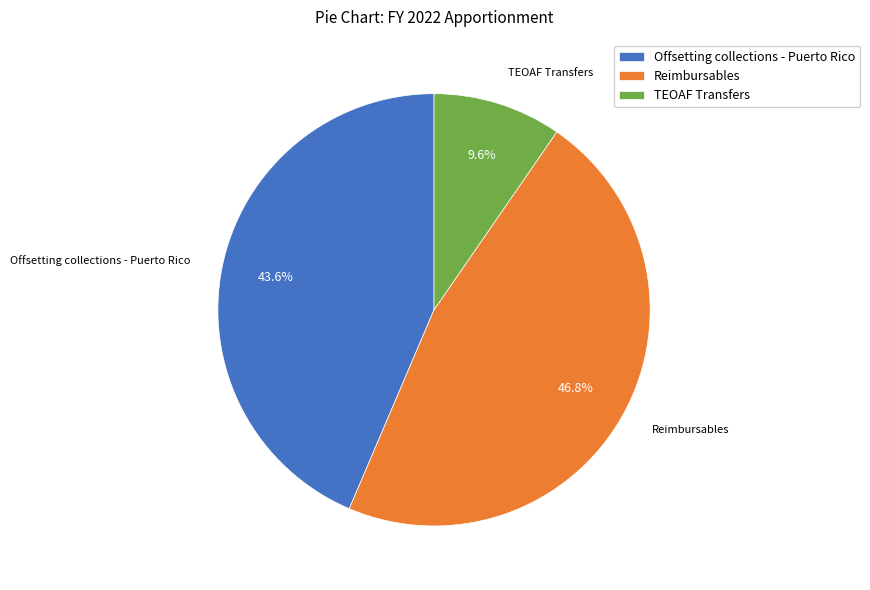

Combined, do Offsetting collections - Puerto Rico and Reimbursables account for over 50%?

Yes